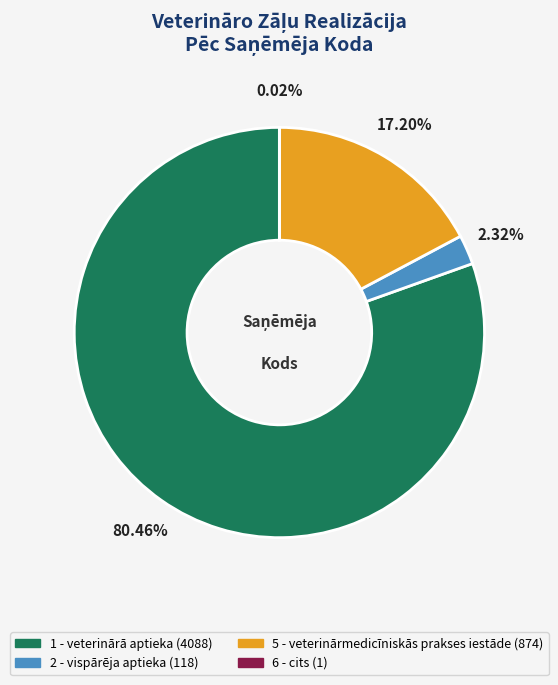

Does any single category account for the majority?

Yes